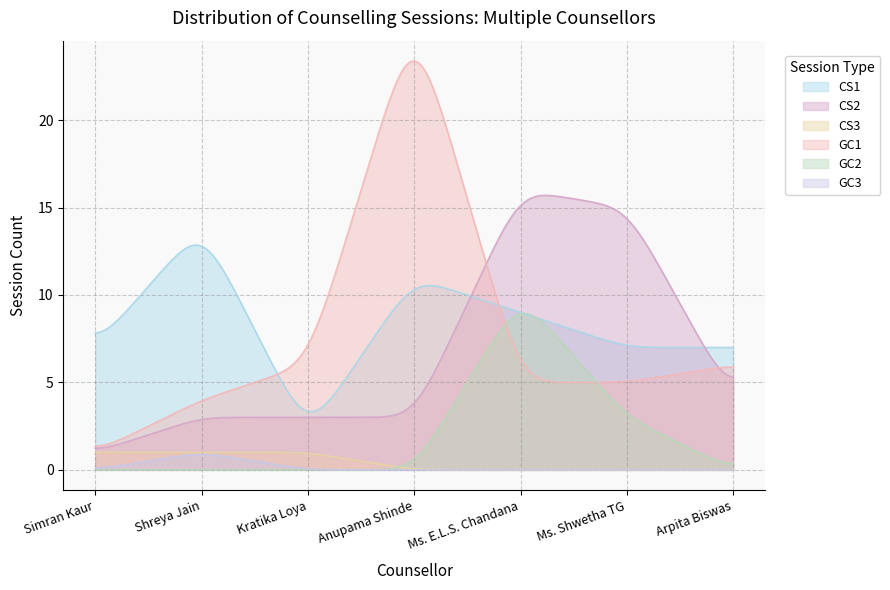

Rank the series by their maximum value, from lowest to highest.

CS3, GC3, GC2, CS1, CS2, GC1